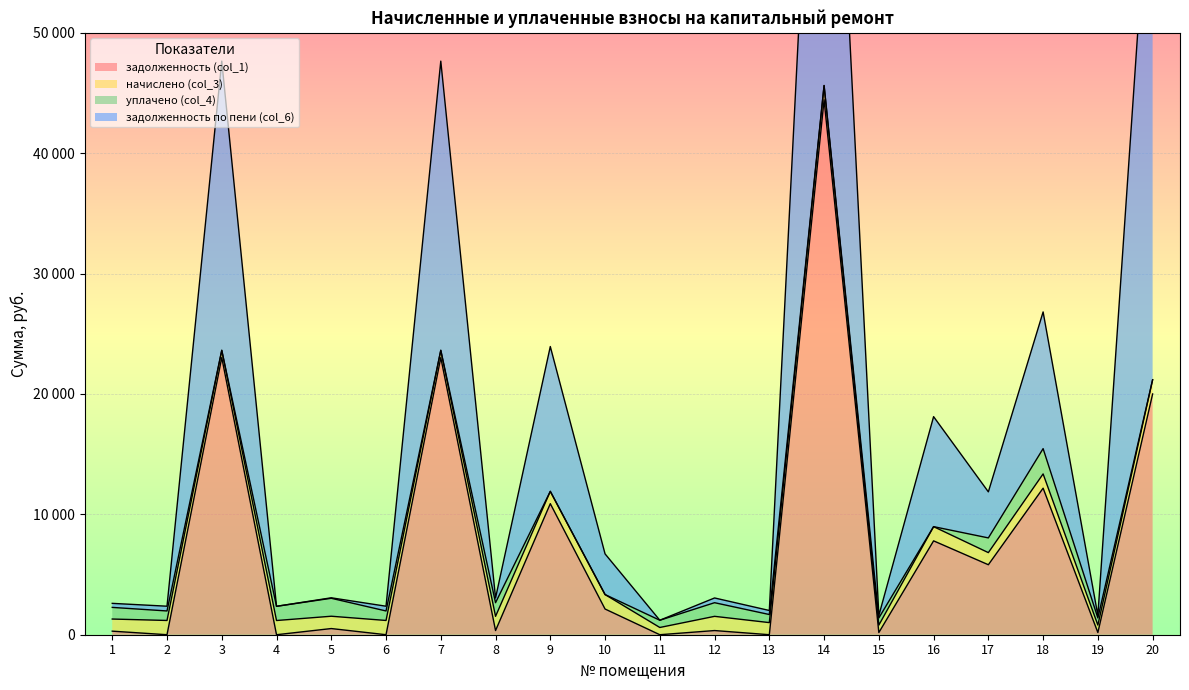

The value of задолженность (col_1) at 13 is 0.0. True or false?

True